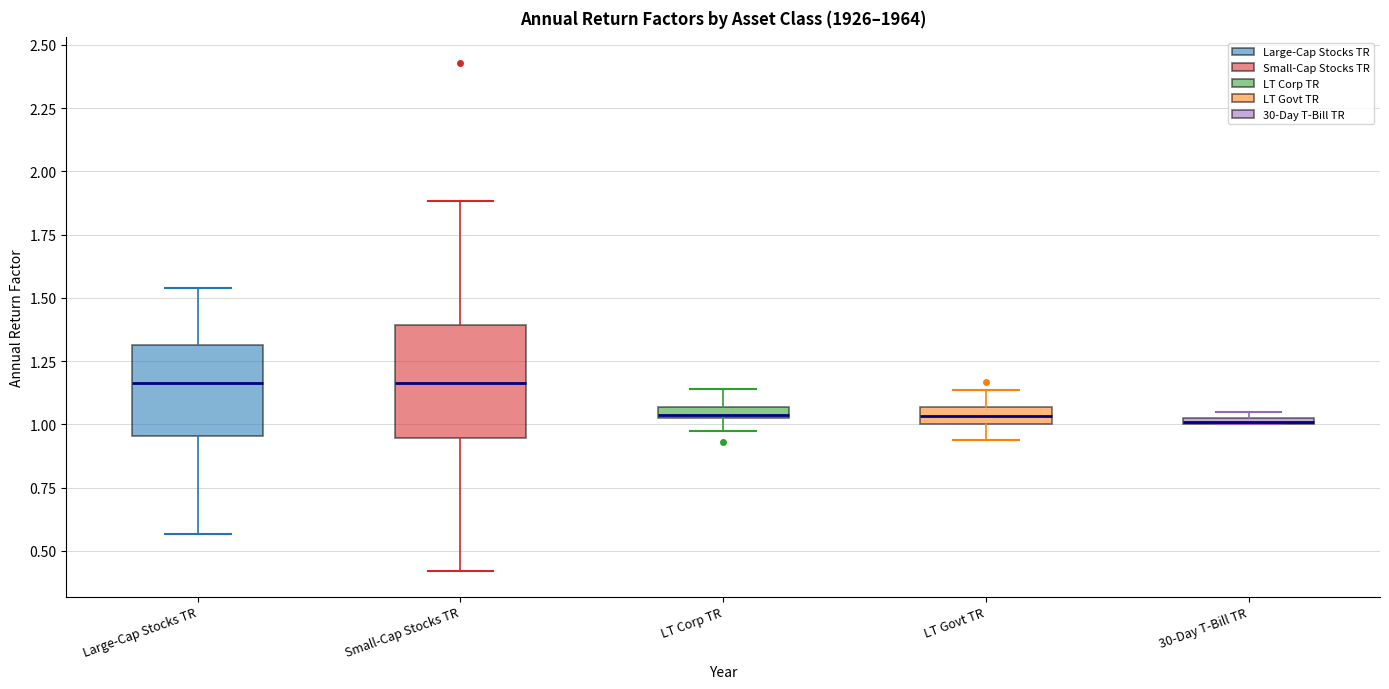

Comparing the boxes themselves (not the whiskers), which one is the tallest?

Small-Cap Stocks TR